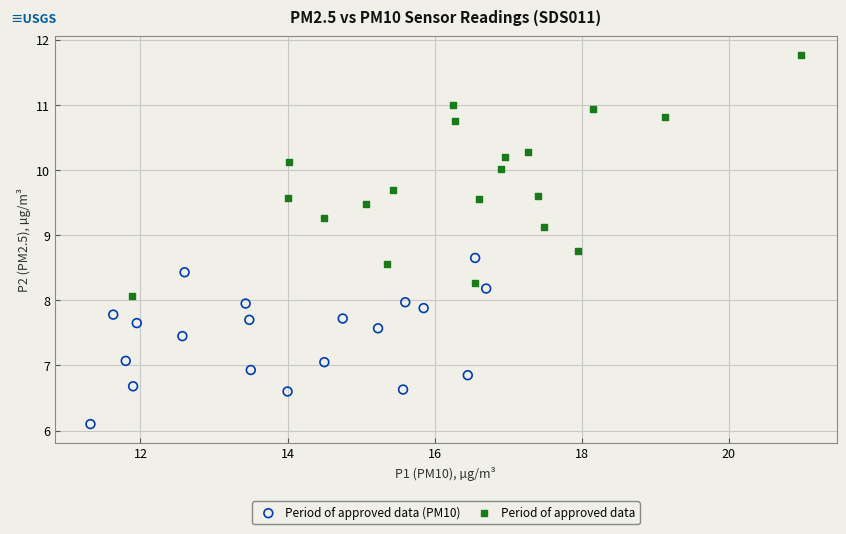

Which series reaches the maximum Y coordinate?

Period of approved data